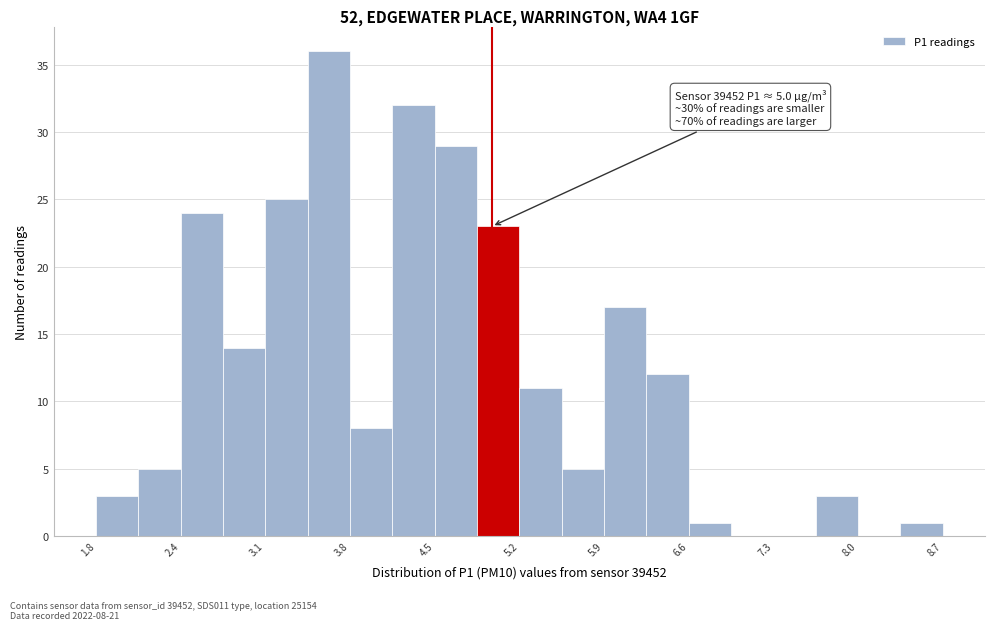

Around what value on the x-axis is the tallest bar? Give the approximate position of its centre, as read against the axis.

3.7